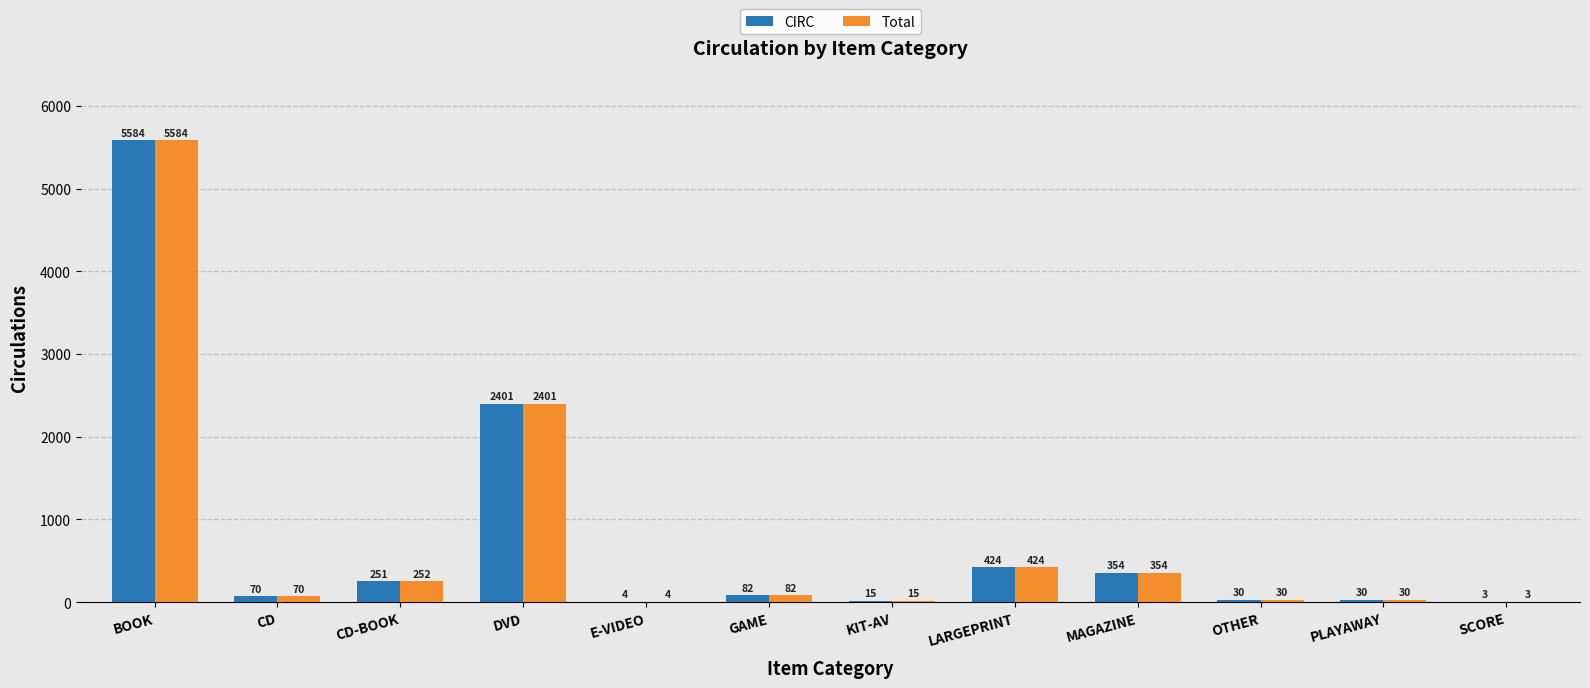

True or false: CIRC has a value of 354 at MAGAZINE.

True